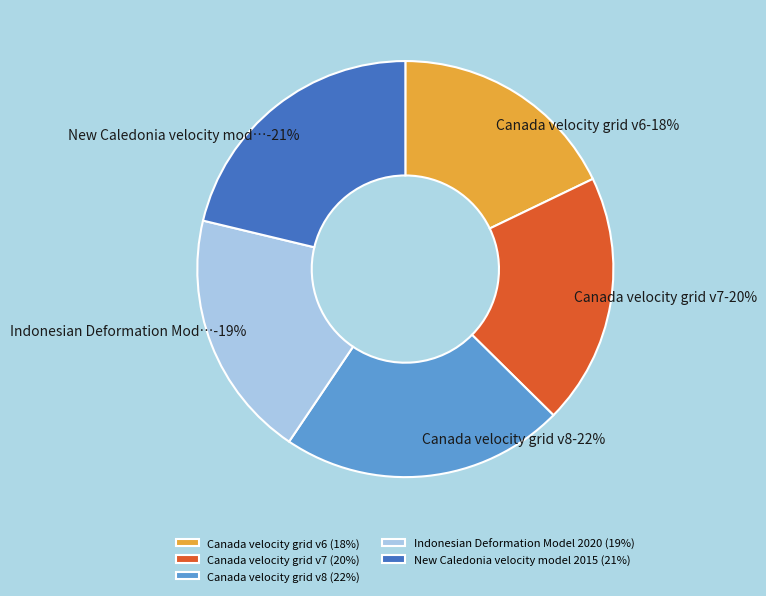

True or false: Canada velocity grid v8 accounts for 12% of the total.

False